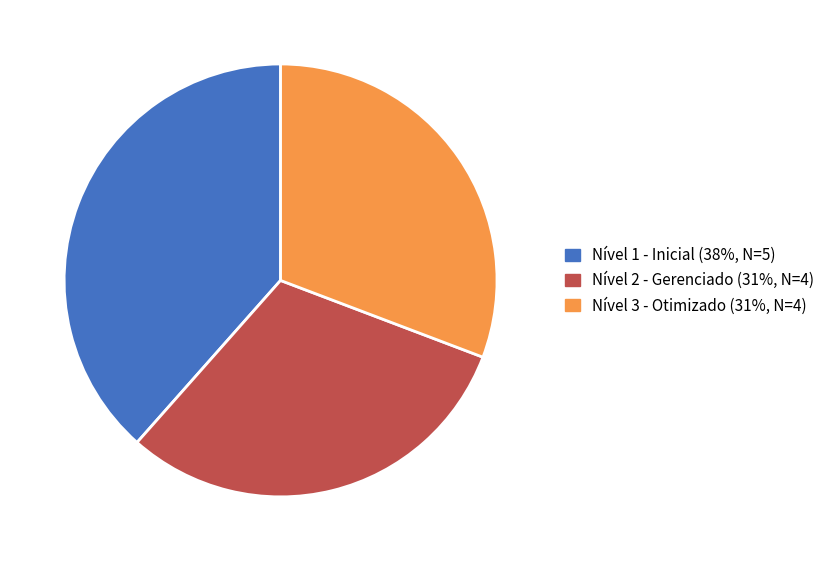

Combined, do Nível 1 - Inicial and Nível 2 - Gerenciado account for over 50%?

Yes